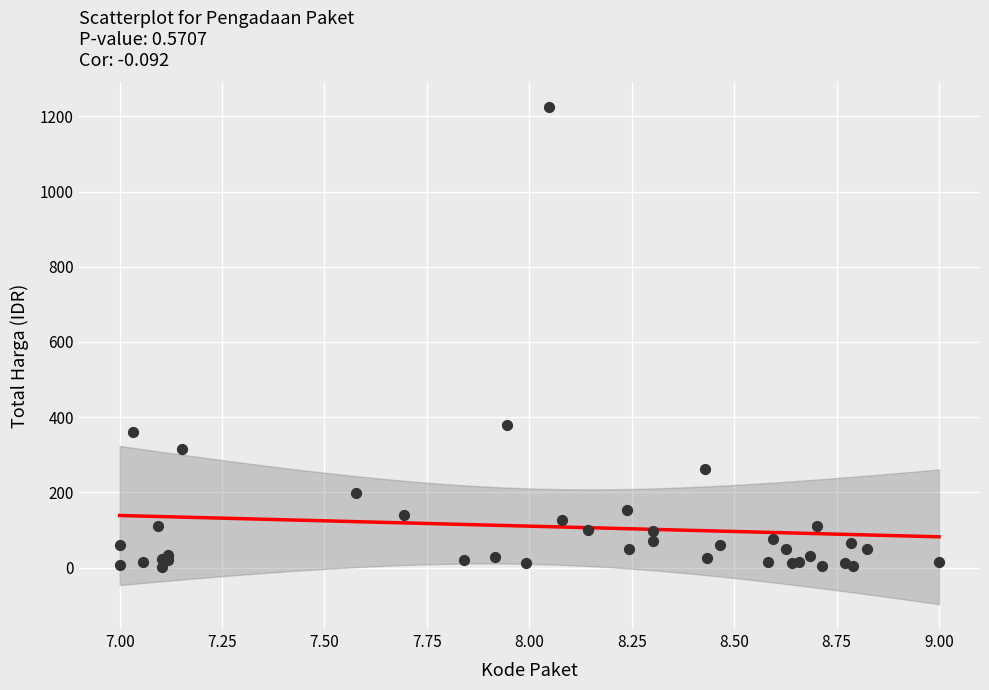

What Y value in the scatter plot is closest to 613?

379.1